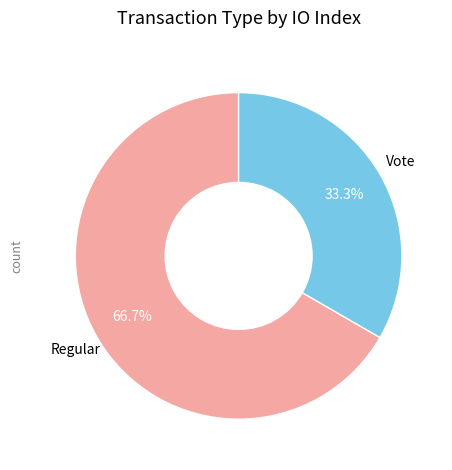

True or false: Vote accounts for 33% of the total.

True